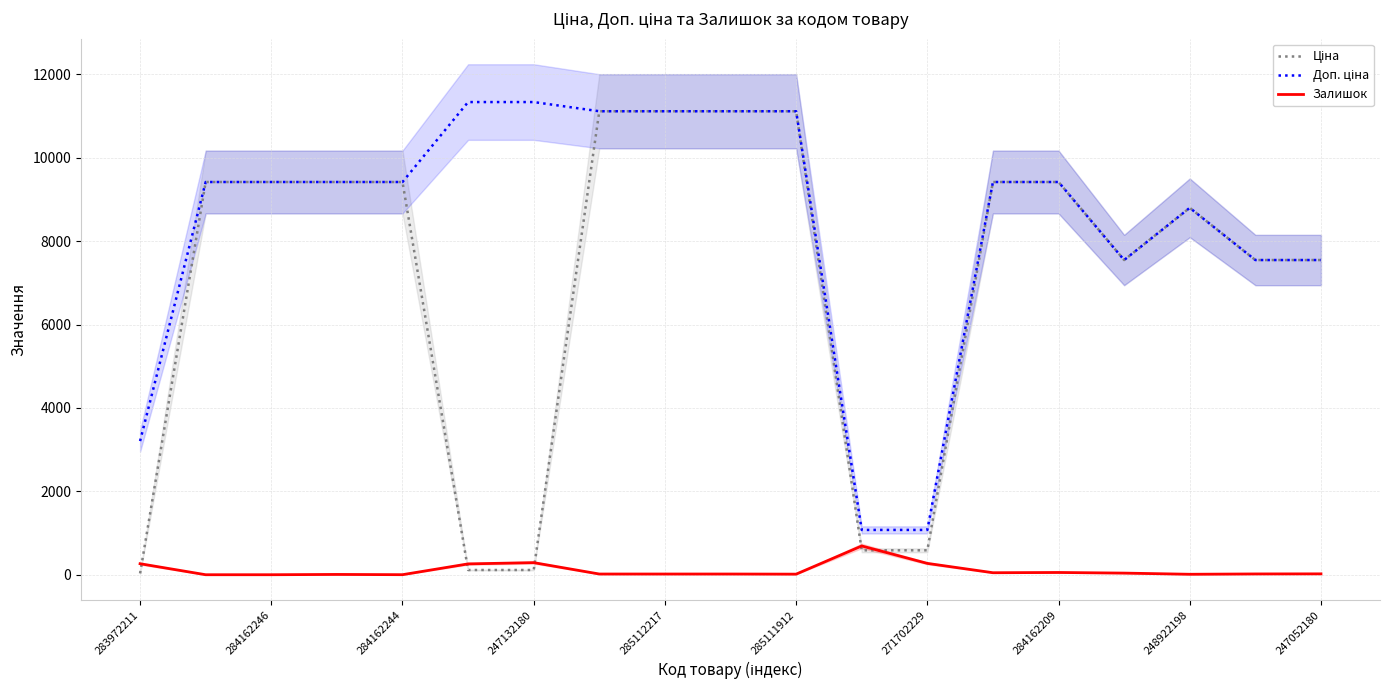

After their last crossing, which series has the higher values: Залишок or Ціна?

Ціна